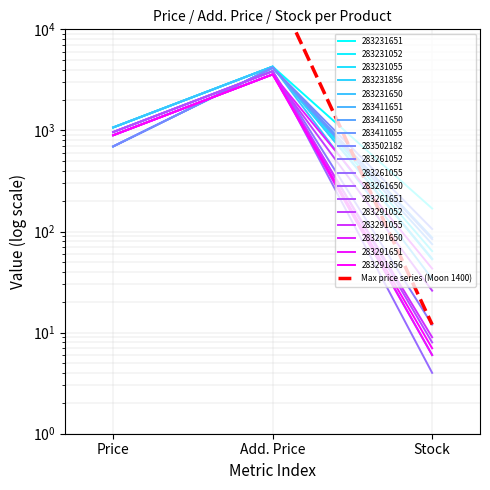

Does the chart have visible grid lines?

Yes